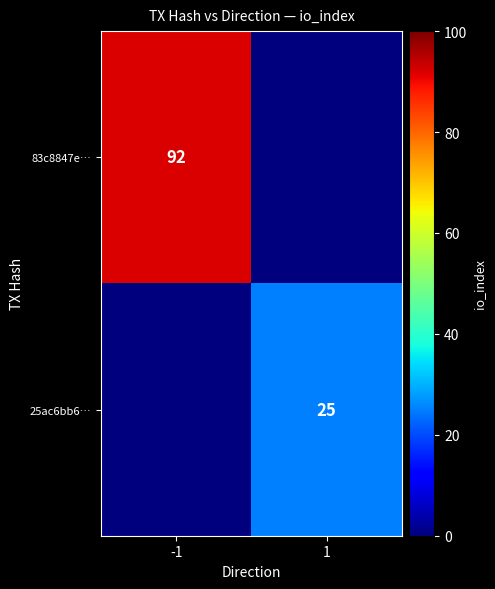

Between 1 and -1, which is larger?

-1